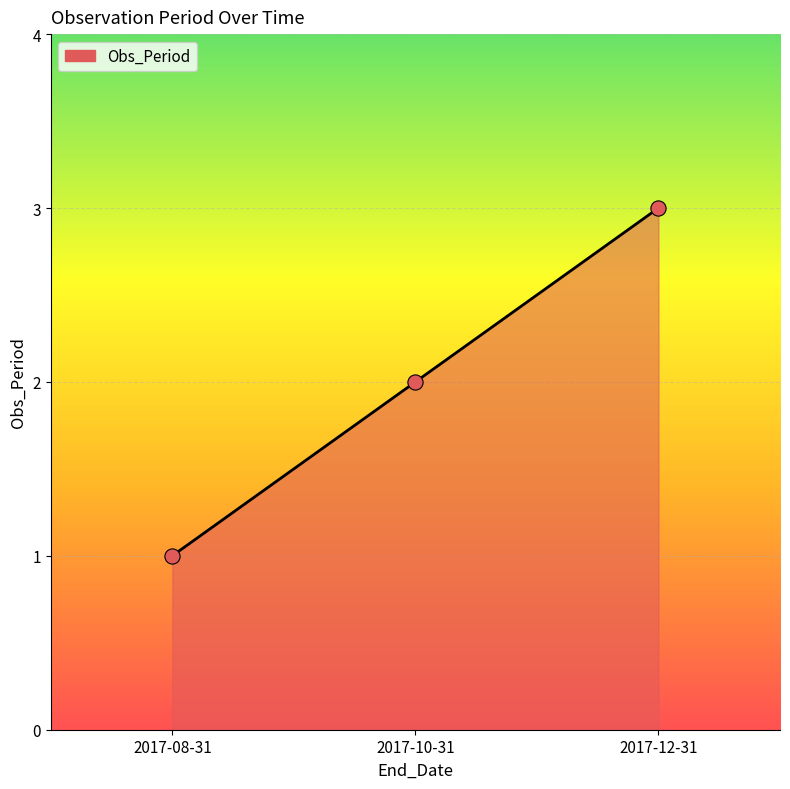

Between 2017-08-31 and 2017-10-31, which is larger?

2017-10-31